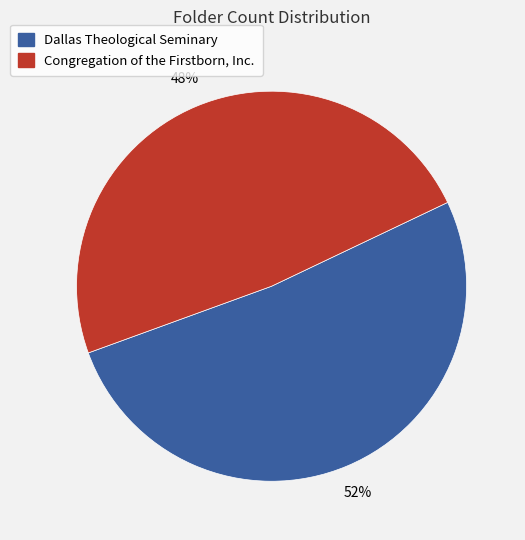

The Congregation of the Firstborn, Inc. slice represents 43% of the pie. True or false?

False